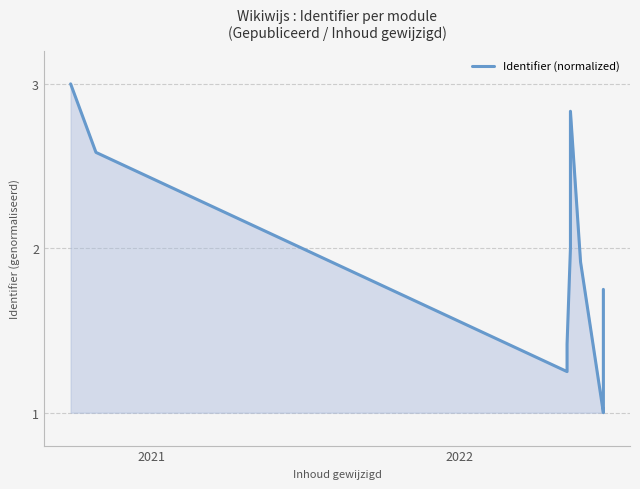

How many interior local peaks (higher than both neighbors) does the data have?

1